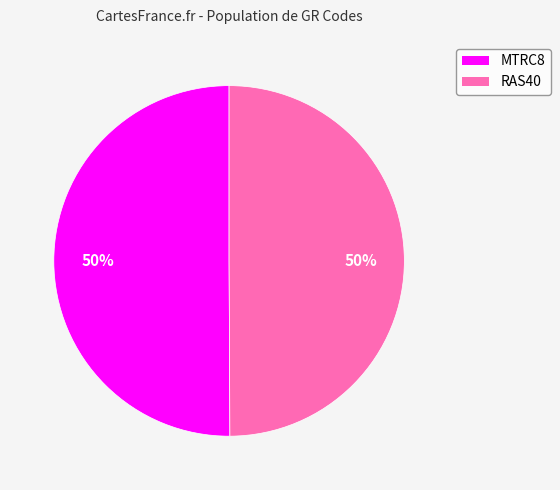

To the nearest percent, what percentage of the pie is MTRC8?

50%